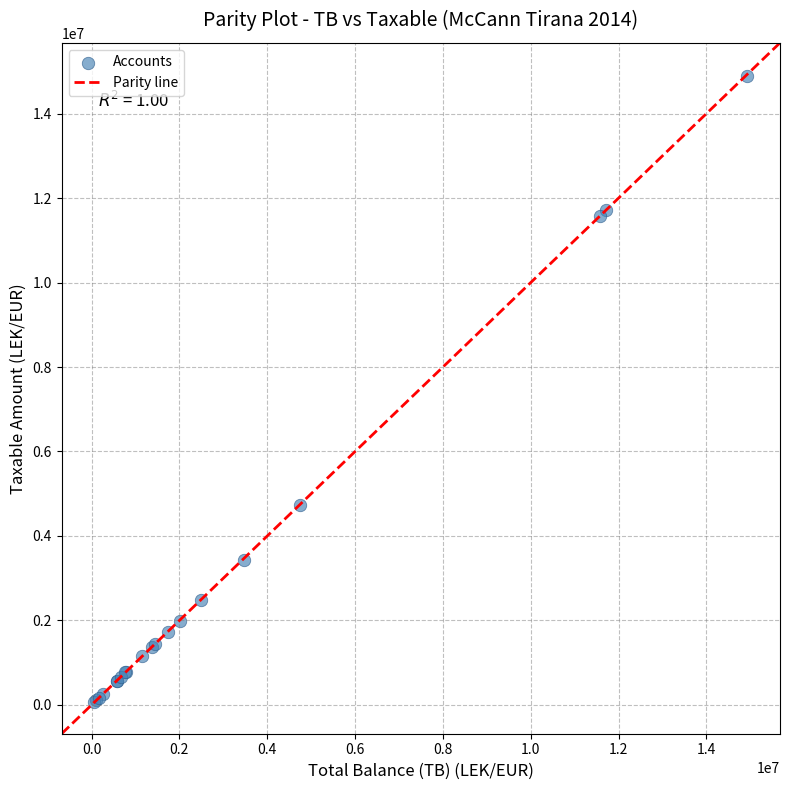

What Y value in the scatter plot is closest to 7474836?

4731146.9